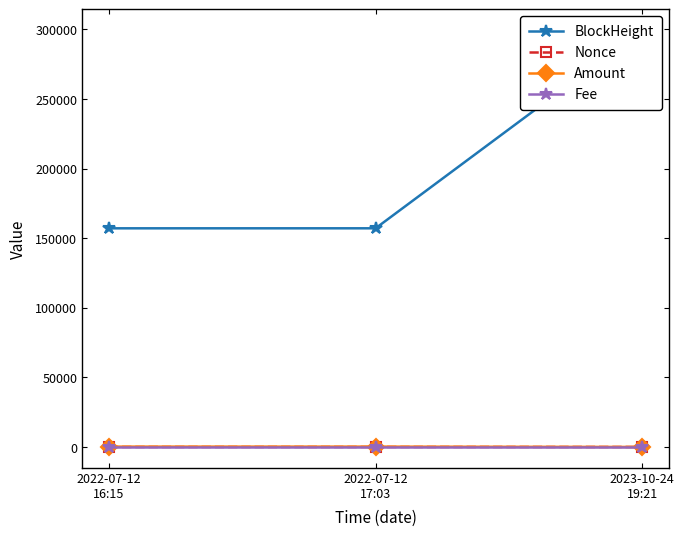

What is the greatest value displayed?

299508.0